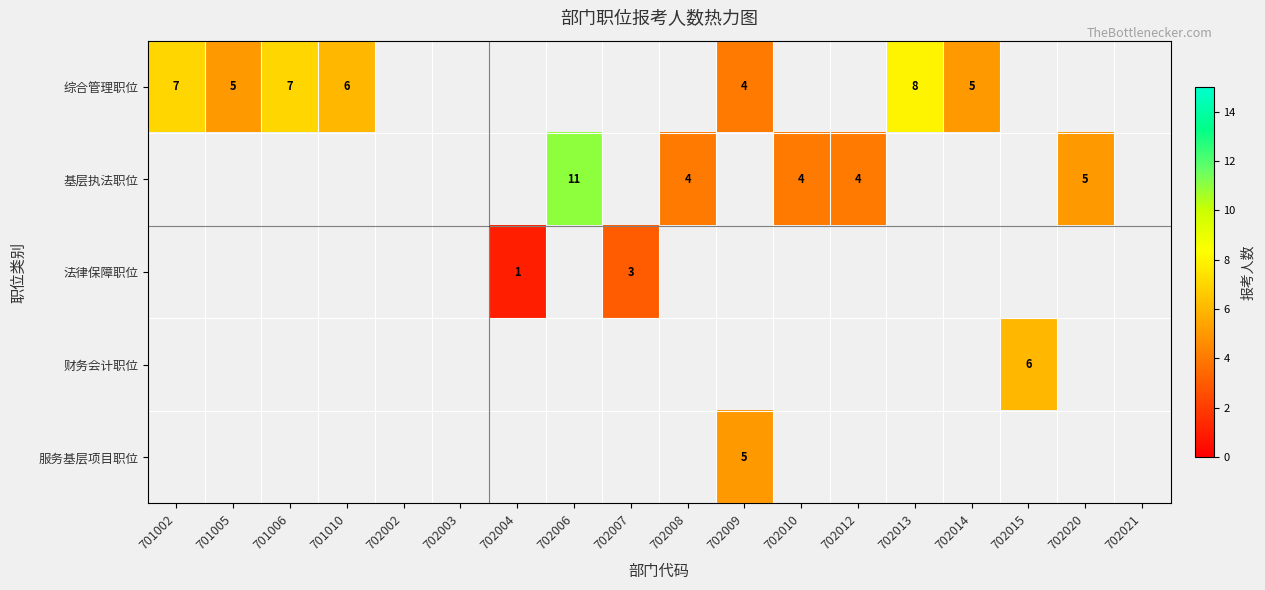

True or false: 综合管理职位 has a value of 8 at 702013.

True